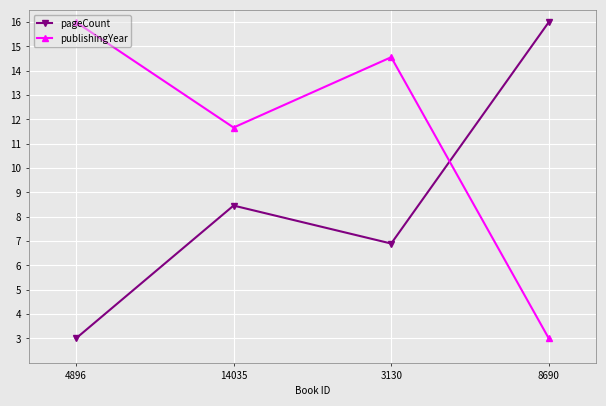

The value of pageCount at 3130 is 6.9. True or false?

True